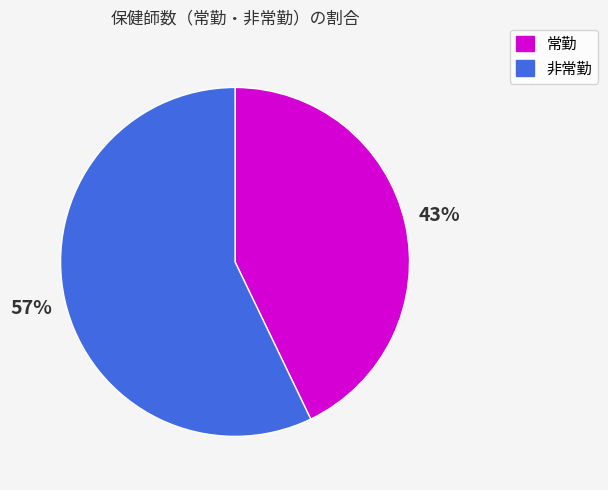

True or false: 非常勤 accounts for 57% of the total.

True